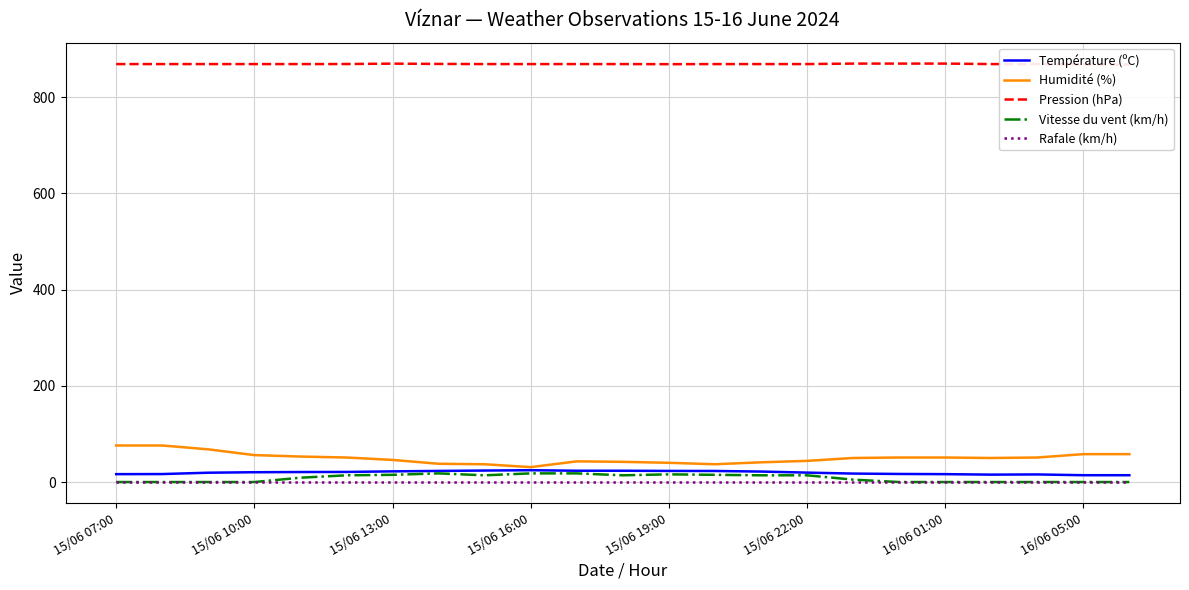

True or false: Humidité (%) and Rafale (km/h) intersect in this chart.

False